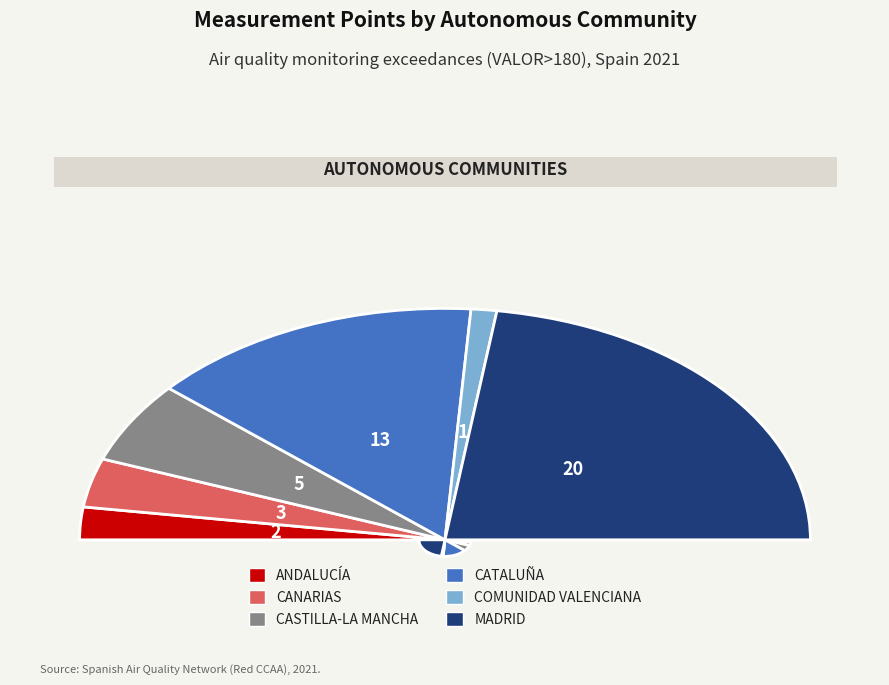

Which slice is the largest?

MADRID